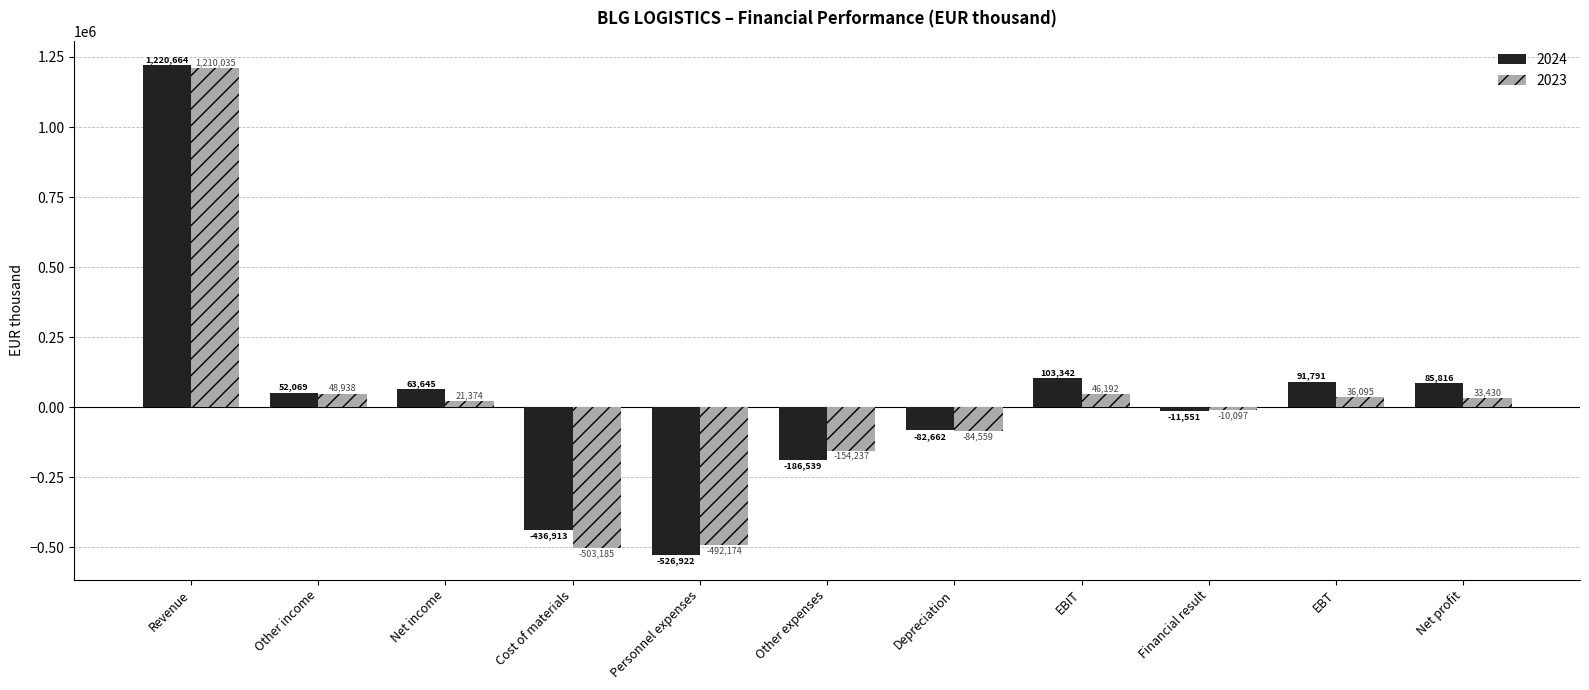

What is the spread (max minus min) of values at Financial result?

1454